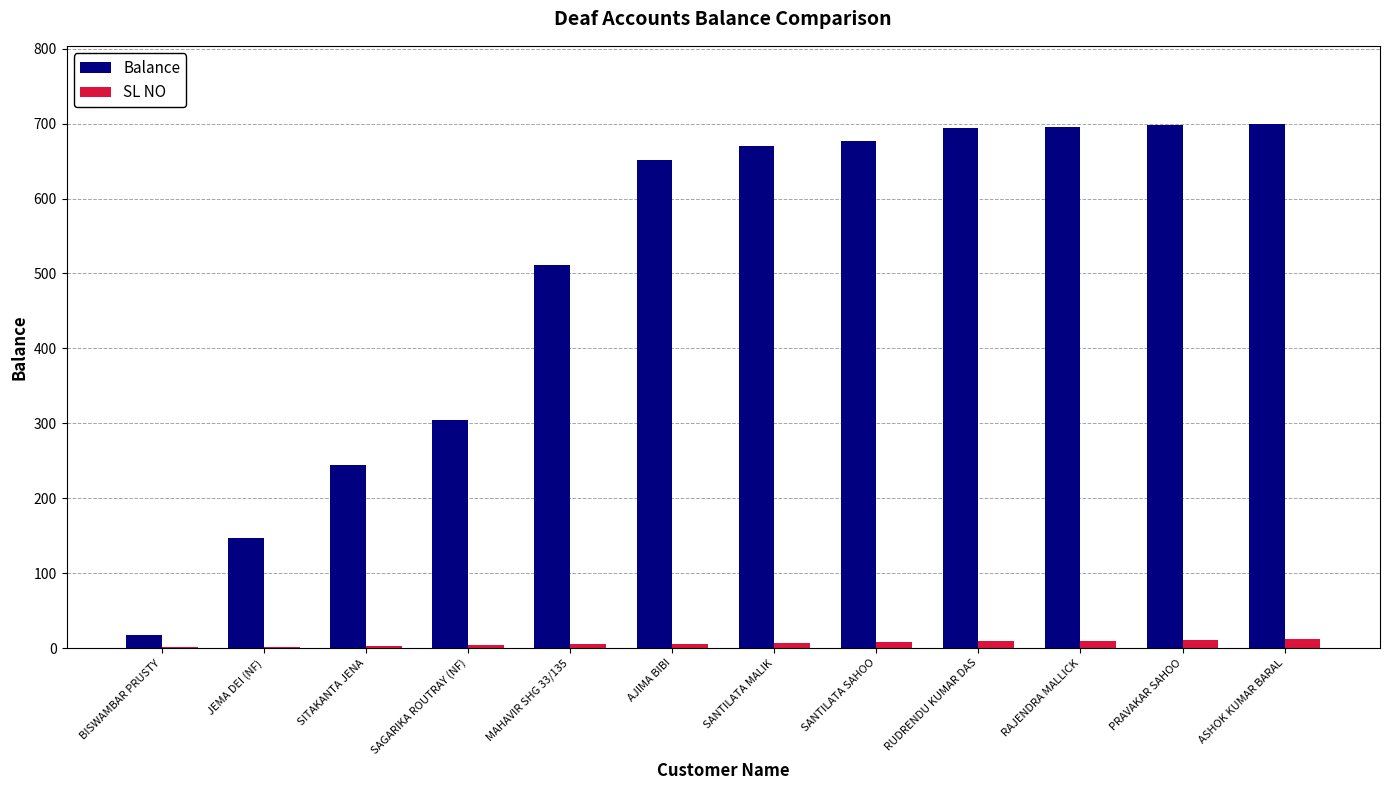

Is it true that Balance equals 414 at PRAVAKAR SAHOO?

False